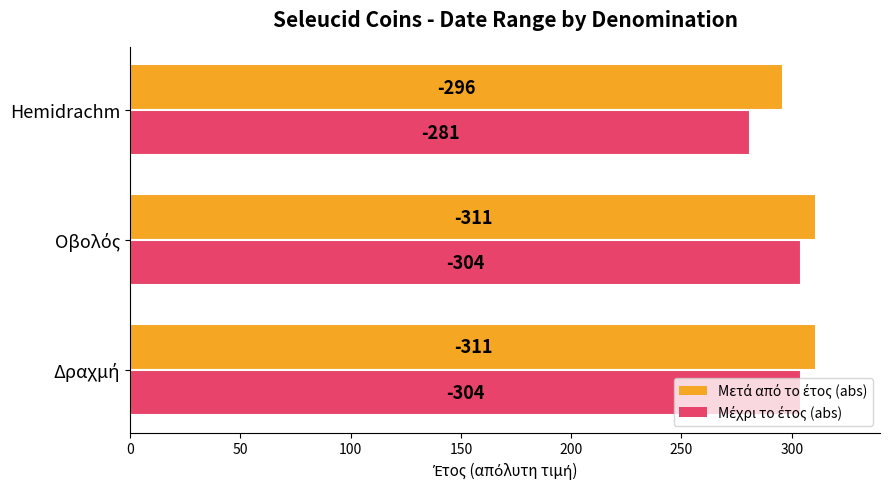

What is the sum of all Μέχρι το έτος (abs) values?

889